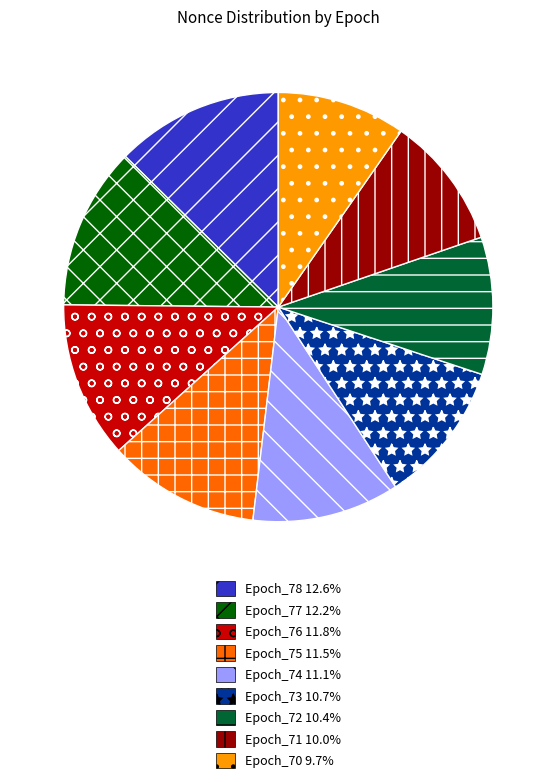

Which has a higher value, Epoch_75 or Epoch_71?

Epoch_75